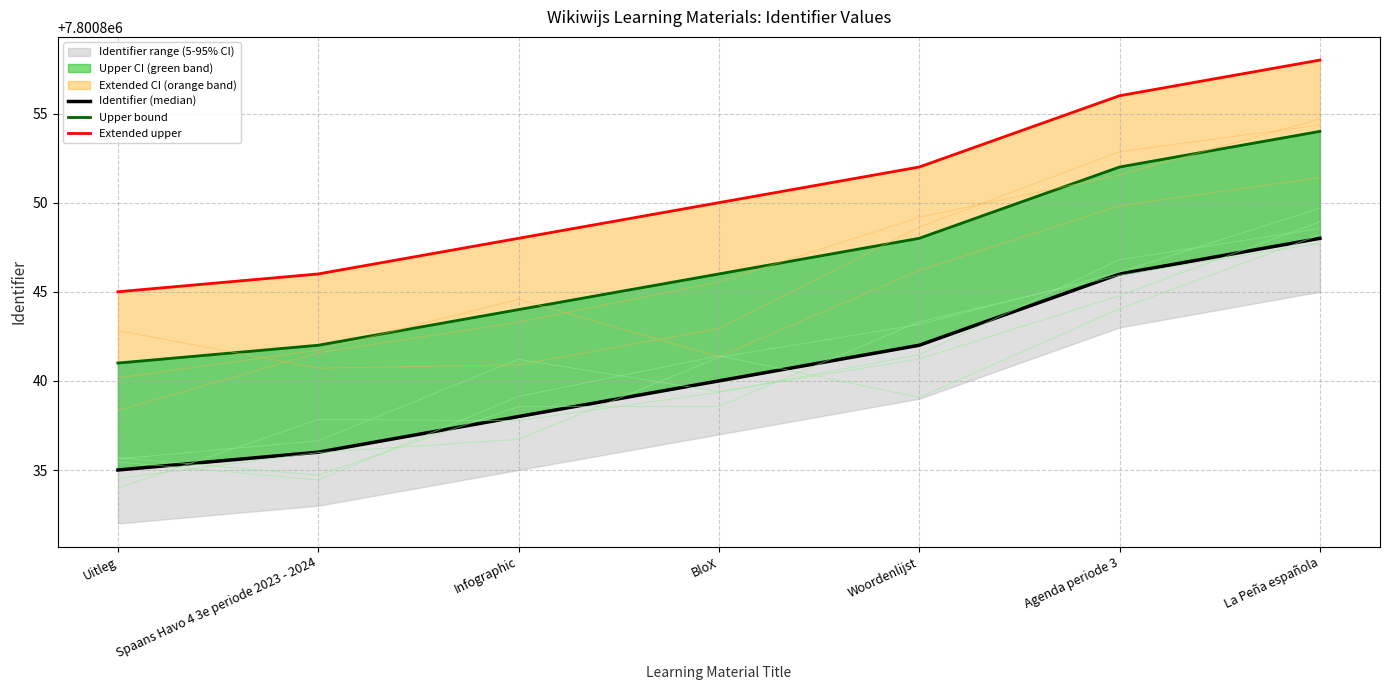

Is the value of Extended upper at Agenda periode 3 greater than the value of Upper bound at Infographic?

Yes